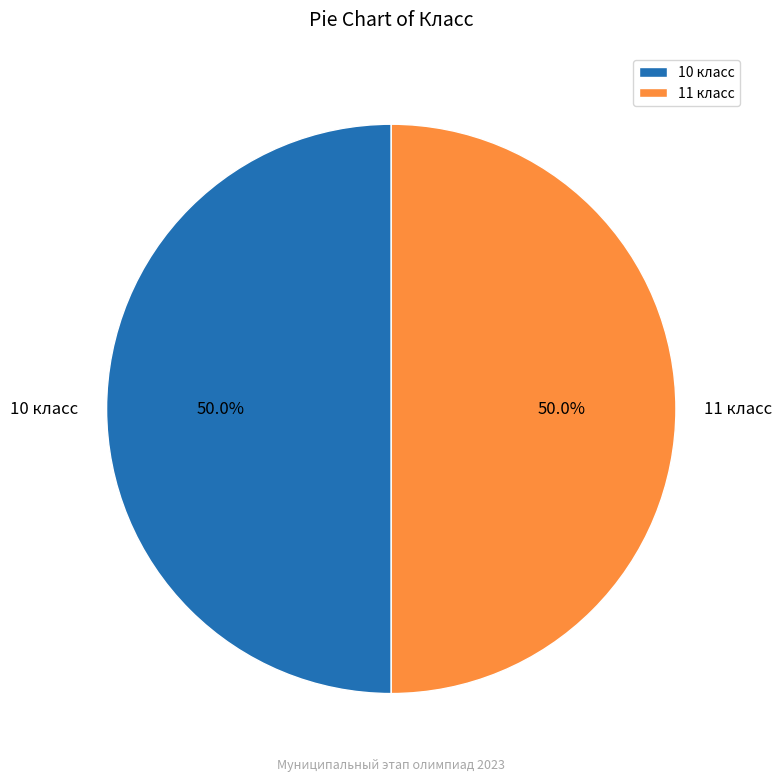

Approximately how many times larger is the value at 10 класс compared to 11 класс?

1.0